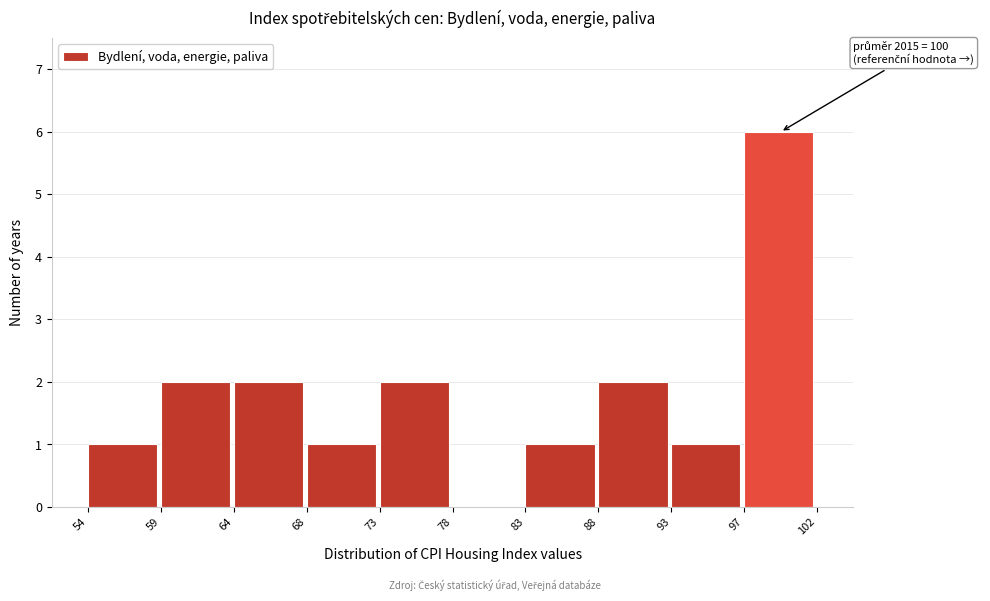

Which range on the x-axis has the tallest bar?

97 to 102